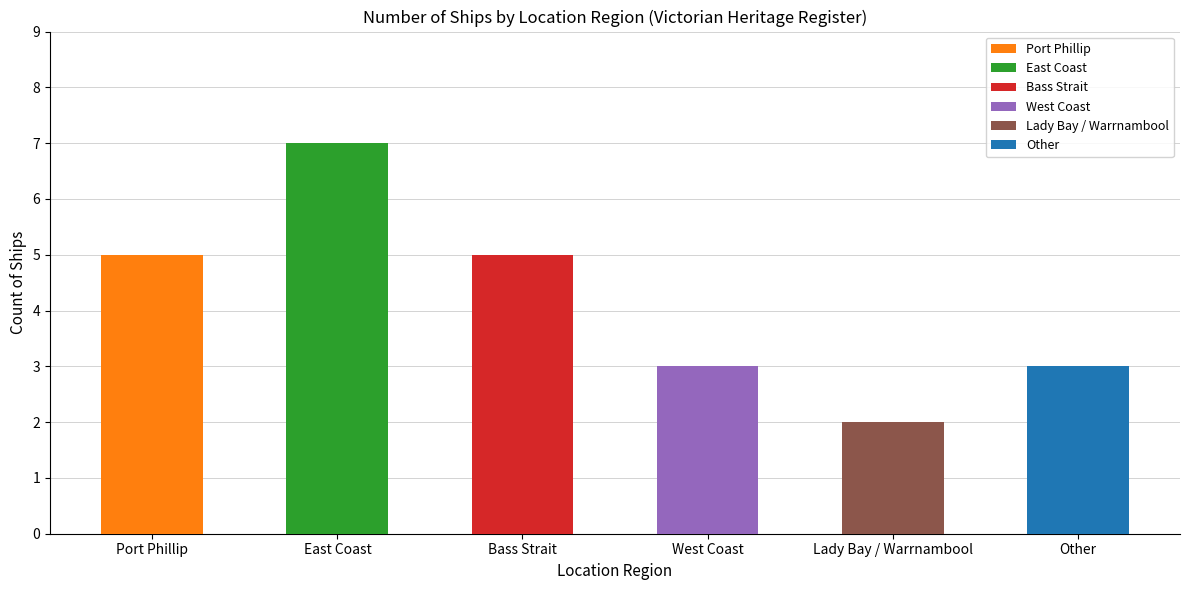

What is the difference between the second highest and second lowest values?

2